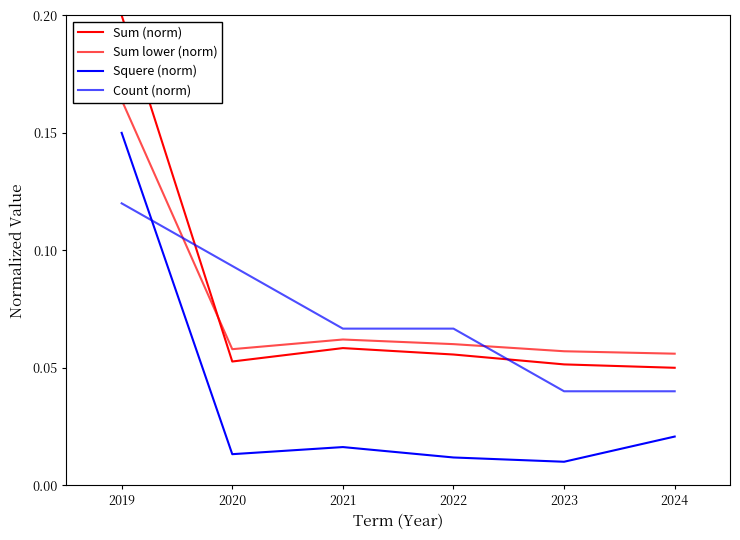

What is the average value of the Sum lower (norm) series?

0.1